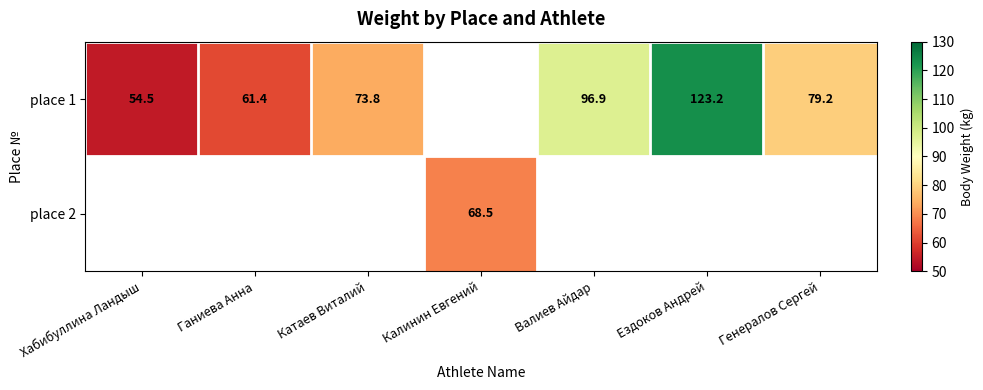

What is the difference between the place 1 values at Катаев Виталий and Валиев Айдар?

23.2